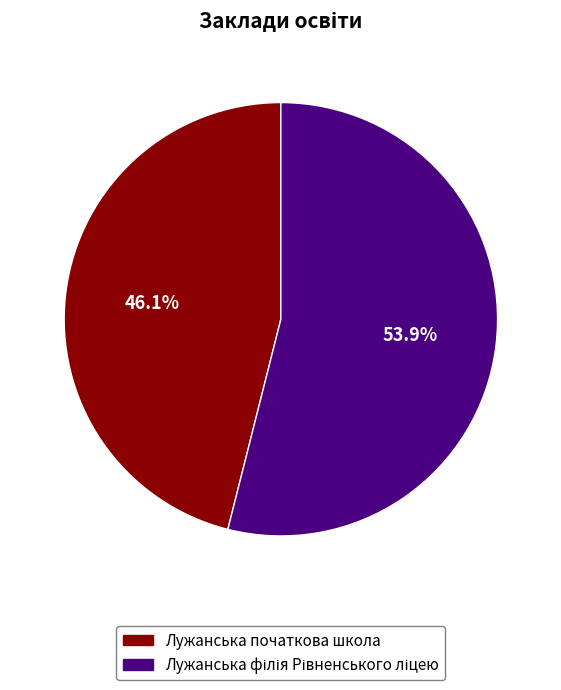

To the nearest percent, what is the average slice percentage?

50%